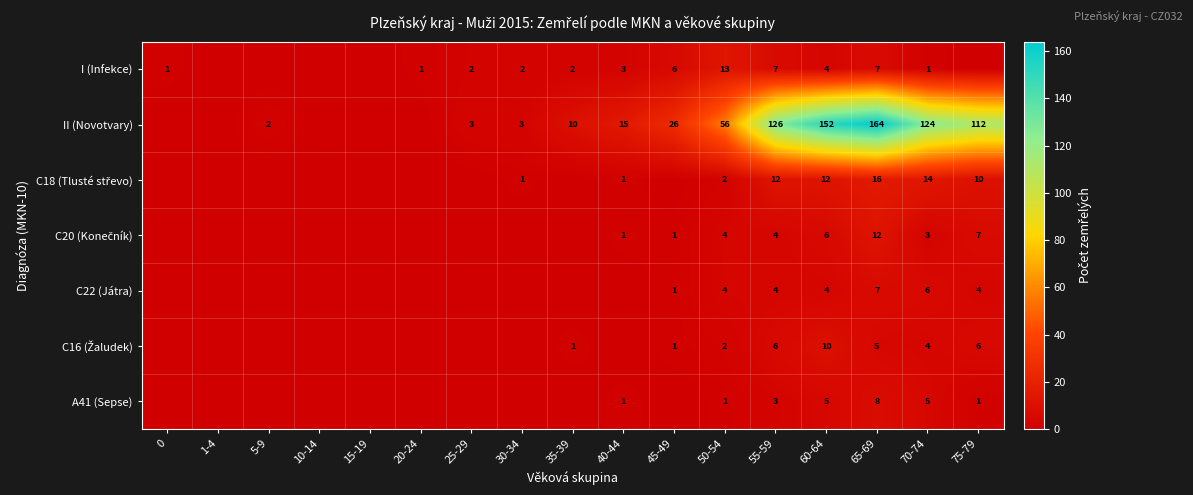

The value of I (Infekce) at 50-54 is 5. True or false?

False